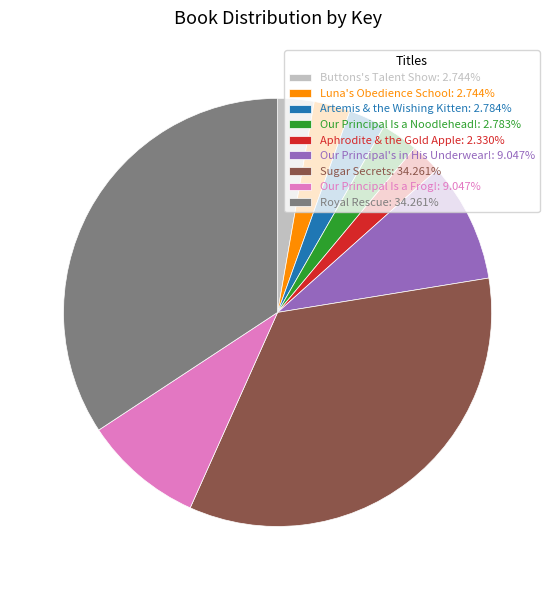

Is there any slice that represents more than half of the pie?

No